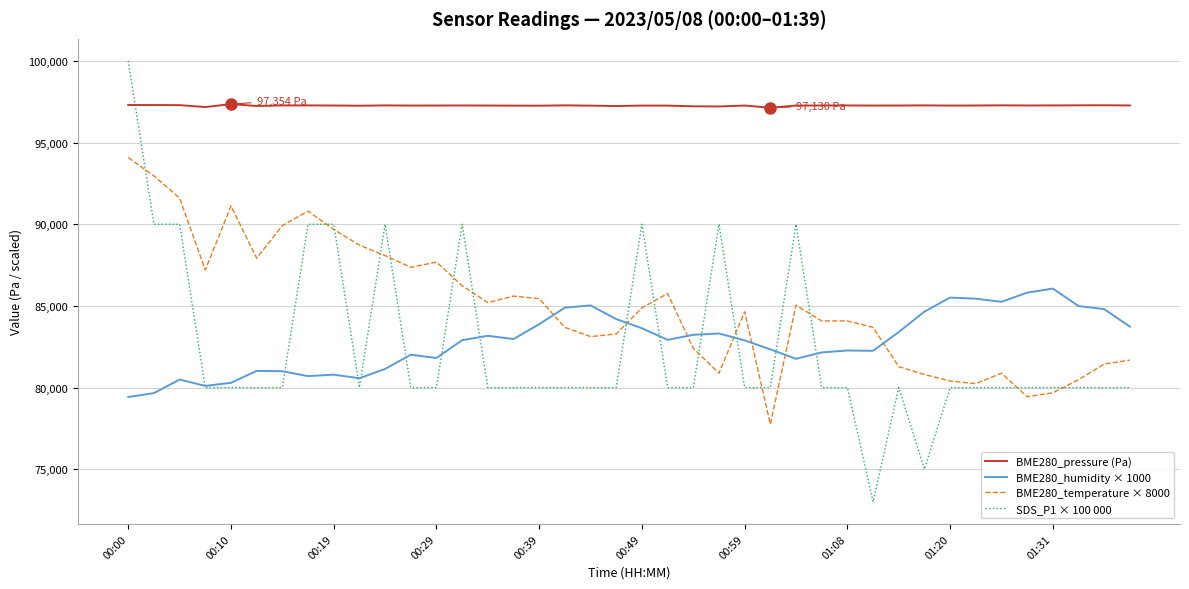

Which series has the largest total across all categories?

BME280_pressure (Pa)